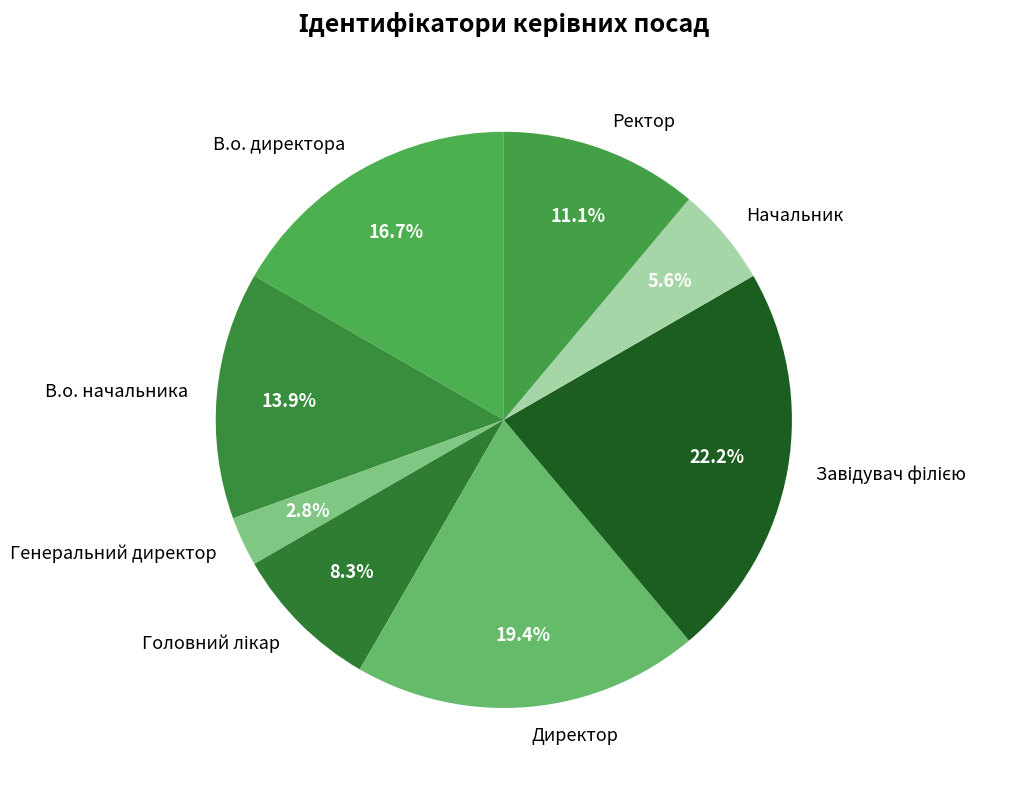

To the nearest percent, what is the average slice percentage?

12%